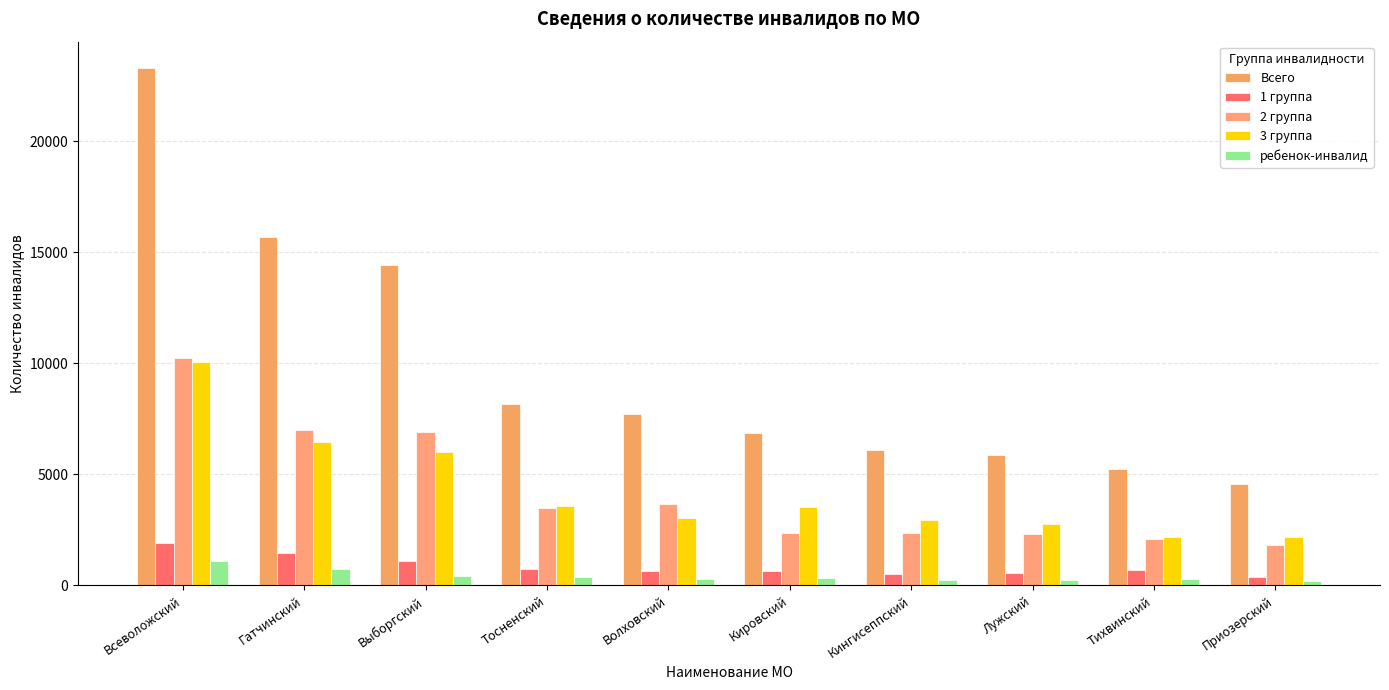

Count the number of categories in the chart.

10